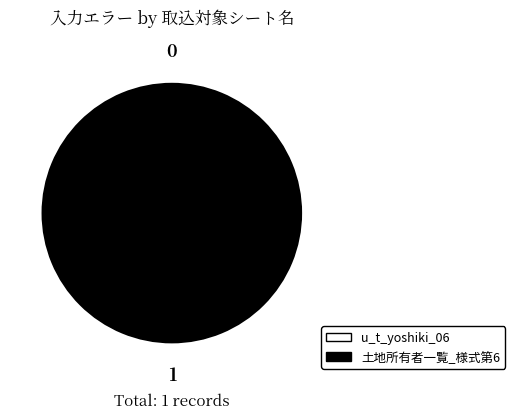

How many segments does this pie chart have?

2